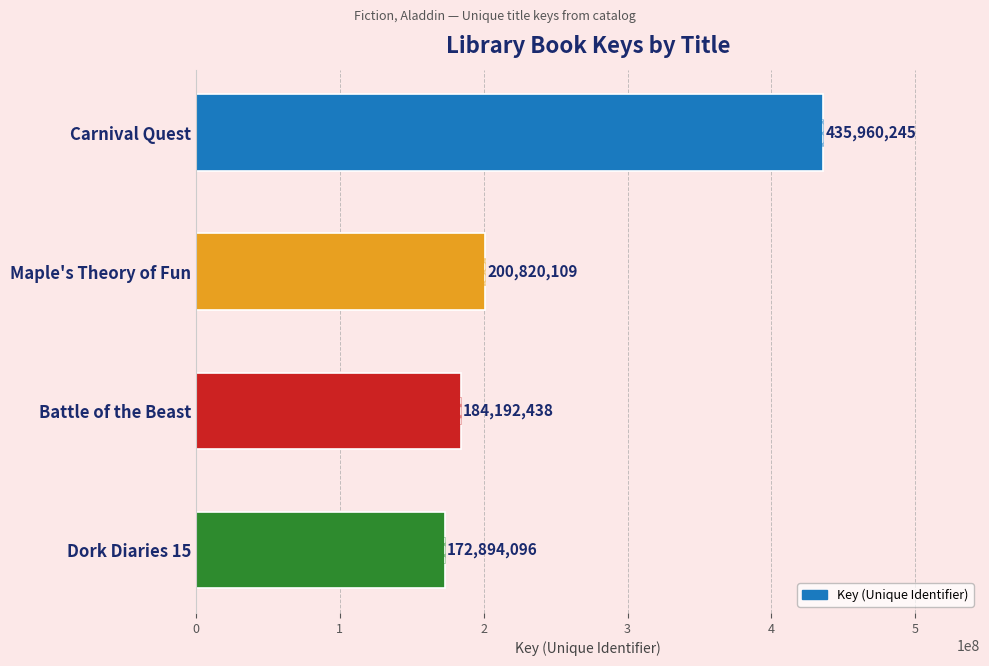

True or false: the data shows 200820109 at Maple's Theory of Fun.

True